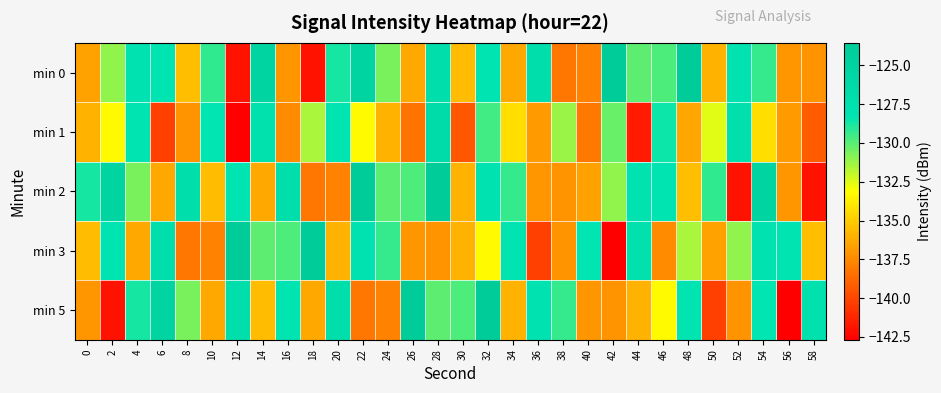

At 0, list the series in order from largest to smallest.

min 2, min 3, min 1, min 0, min 5